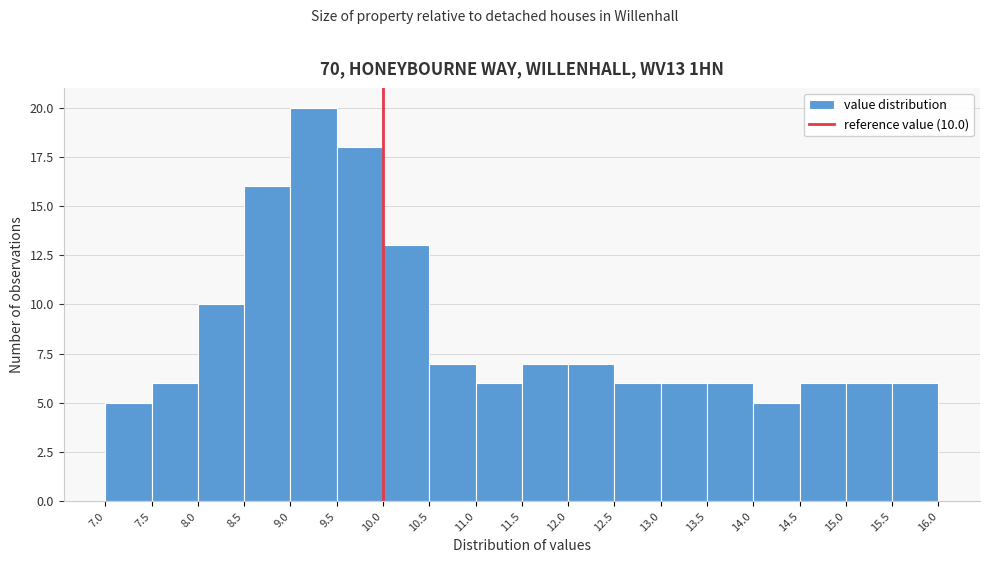

Which range on the x-axis has the tallest bar?

9.0 to 9.5